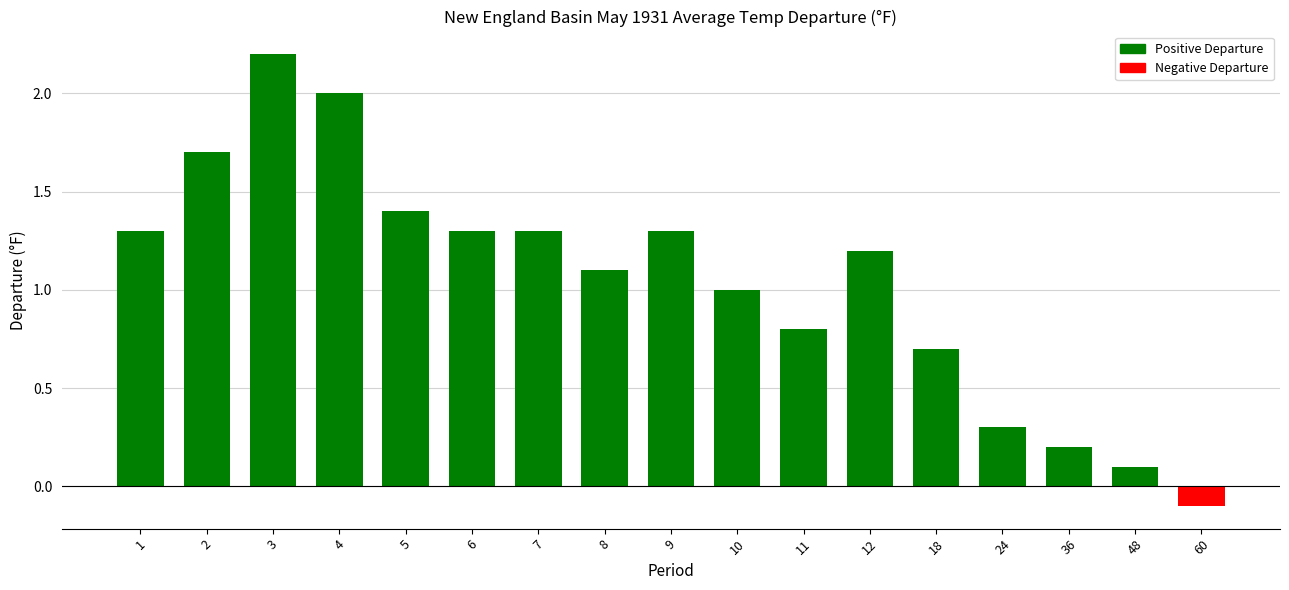

How many distinct data groups are displayed?

1